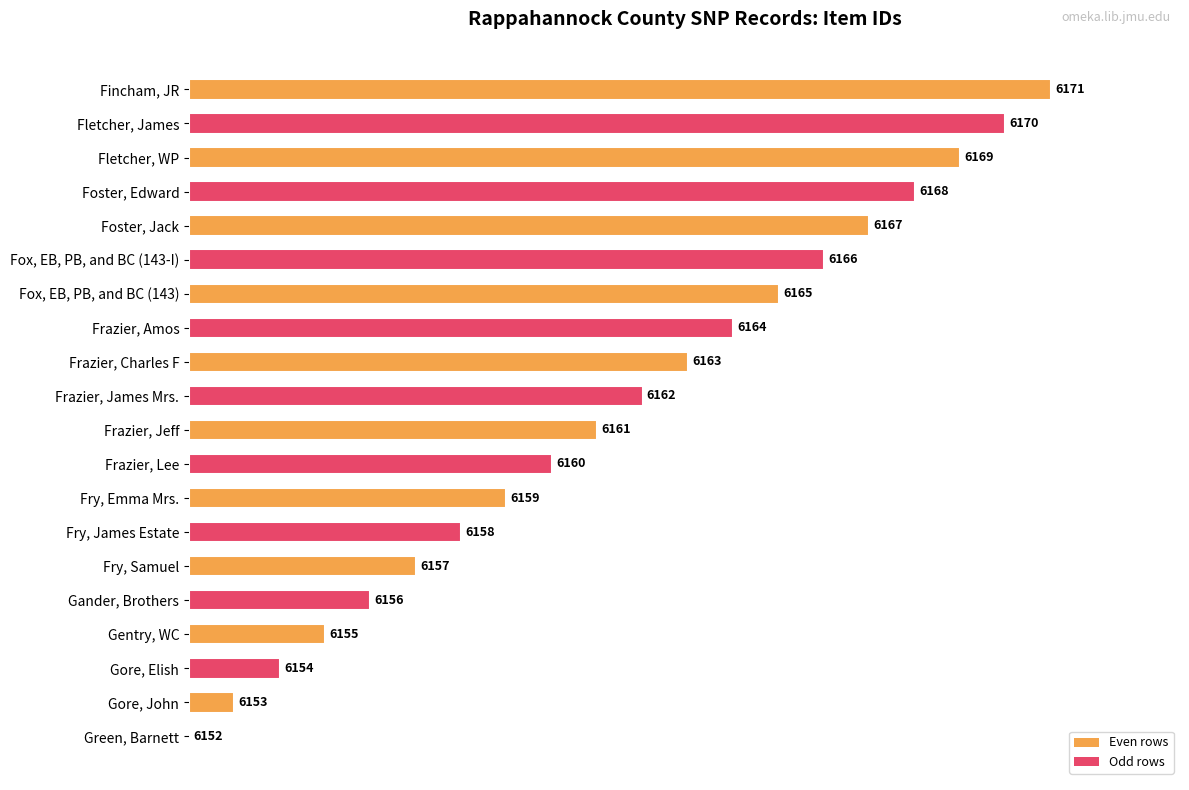

Does the chart contain stacked bars?

No